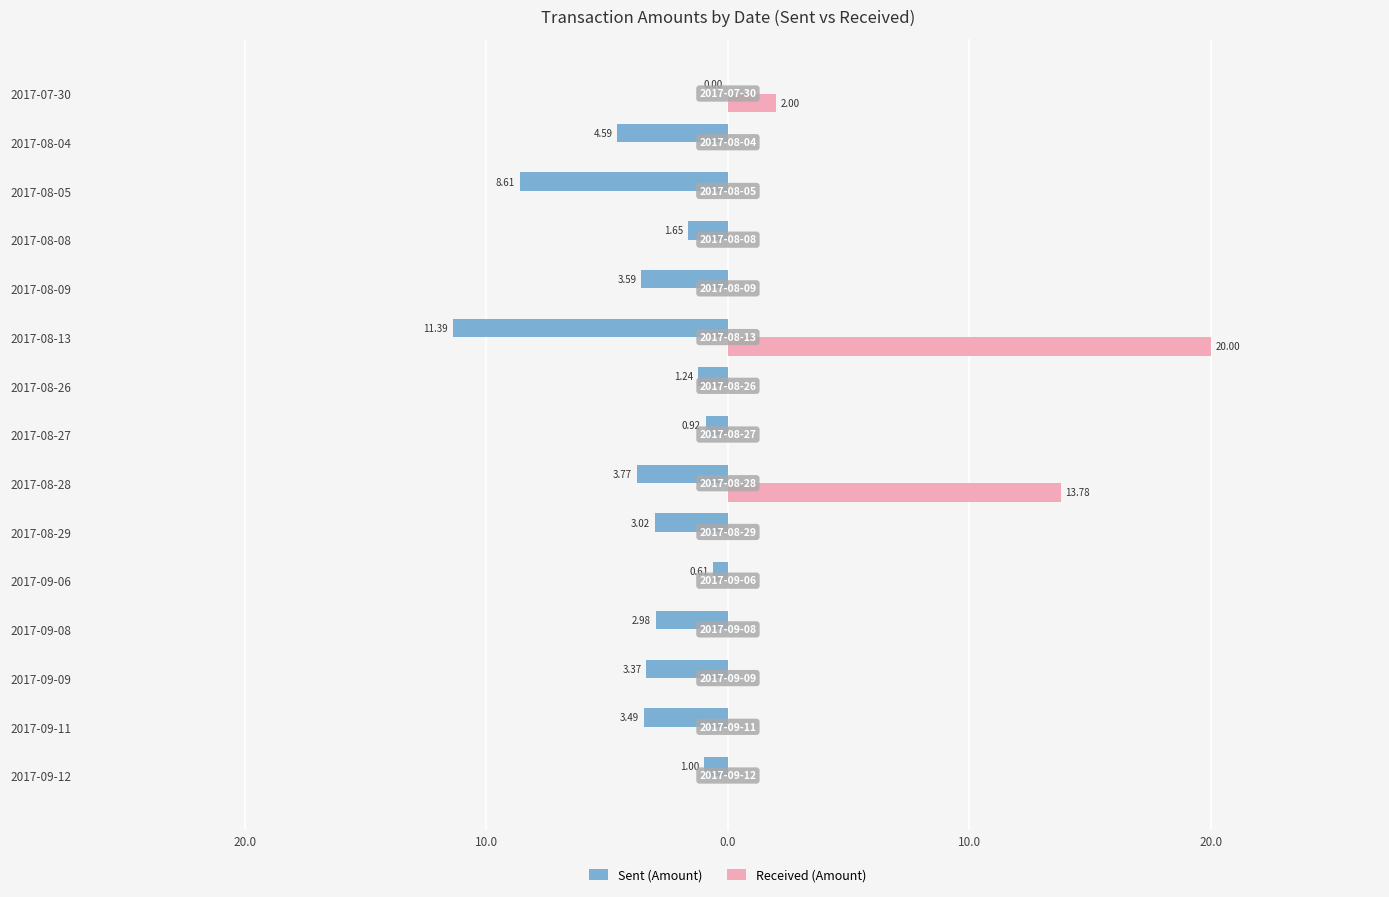

What are all the series names shown in the legend?

Sent (Amount), Received (Amount)